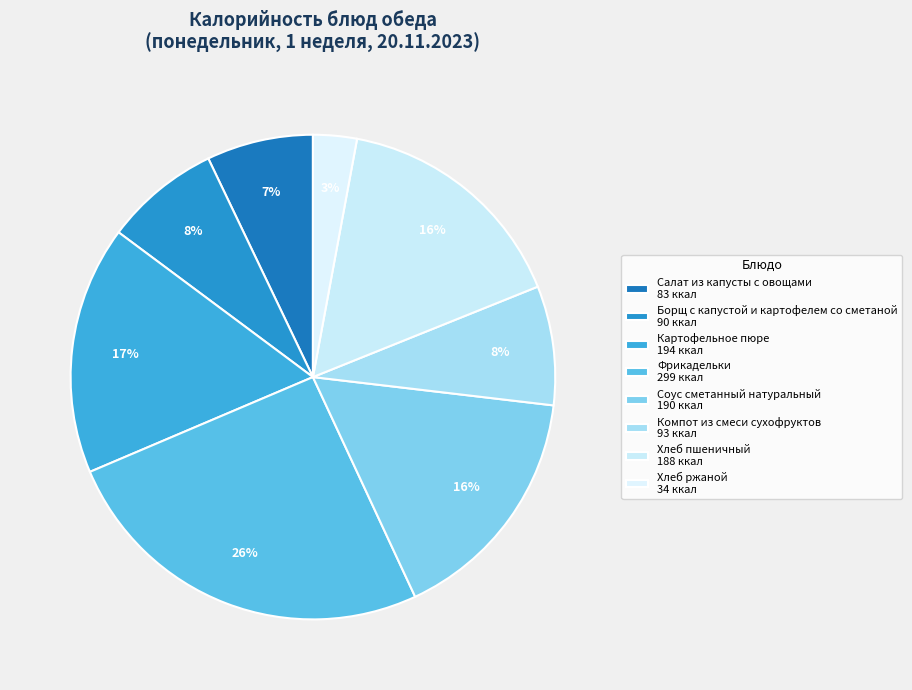

To the nearest percent, what is the average slice percentage?

12%